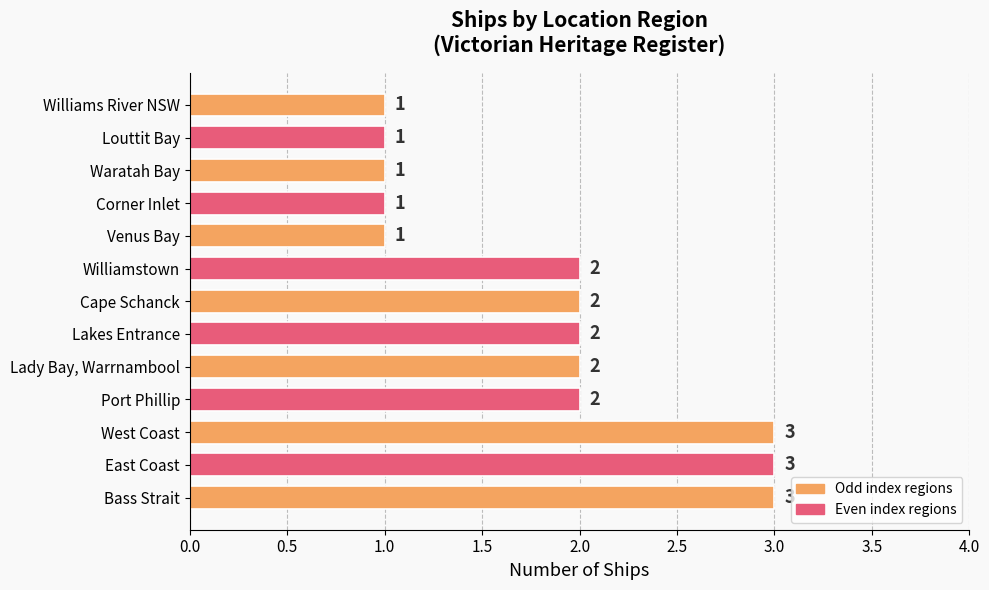

Count the values in the range 1 to 2.

10